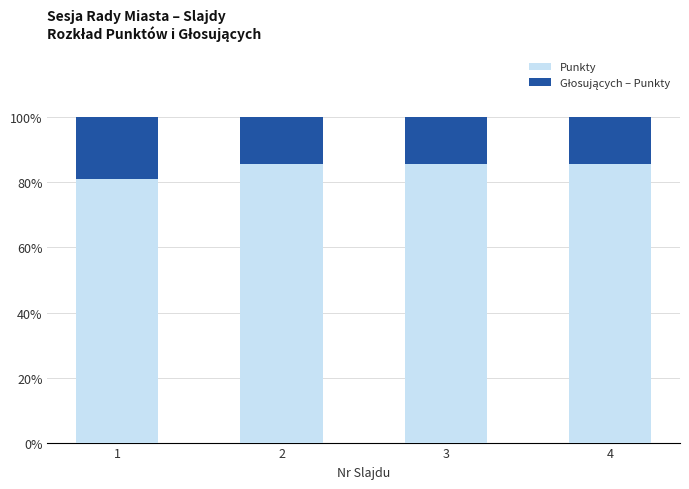

What is the maximum value for Punkty?

85.7